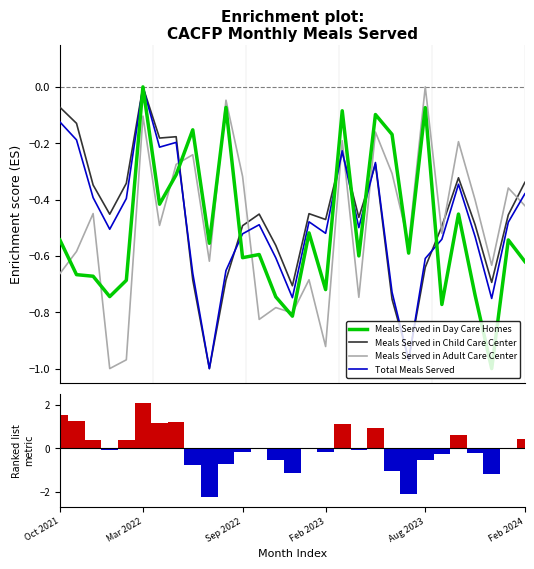

True or false: Meals Served in Adult Care Center and Meals Served in Child Care Center cross at least once.

True